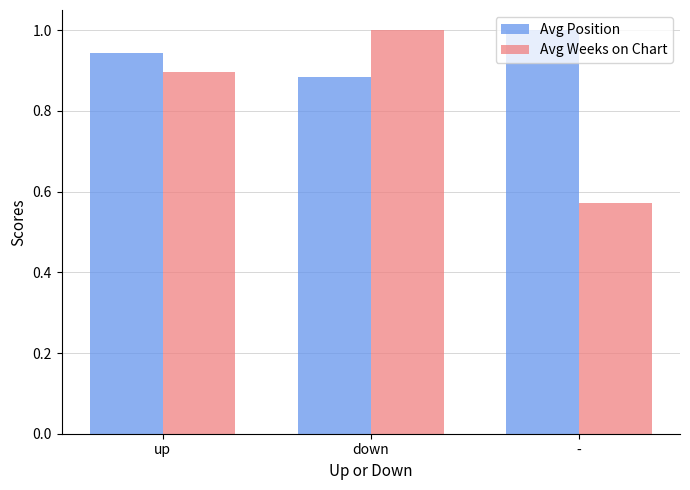

Which category has the highest value in the Avg Position series?

-